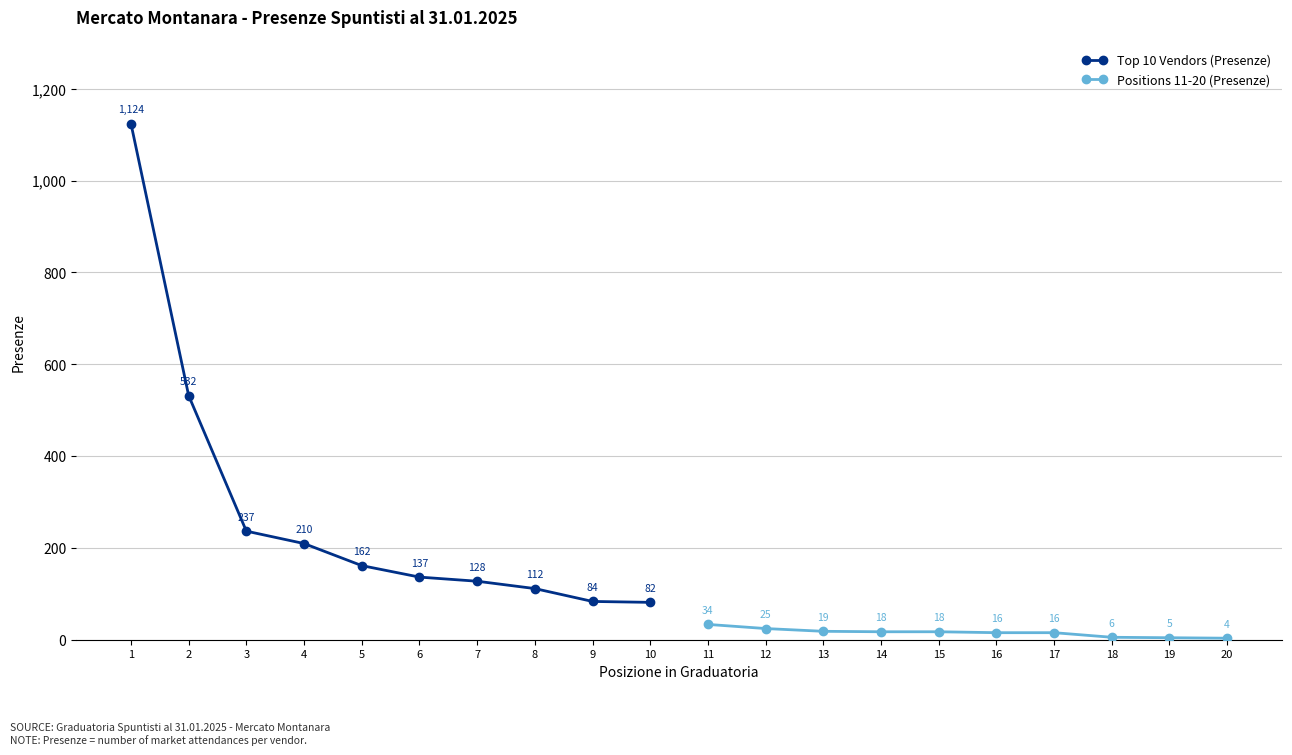

What is the difference between the maximum and minimum values in the Top 10 Vendors (Presenze) series?

1042